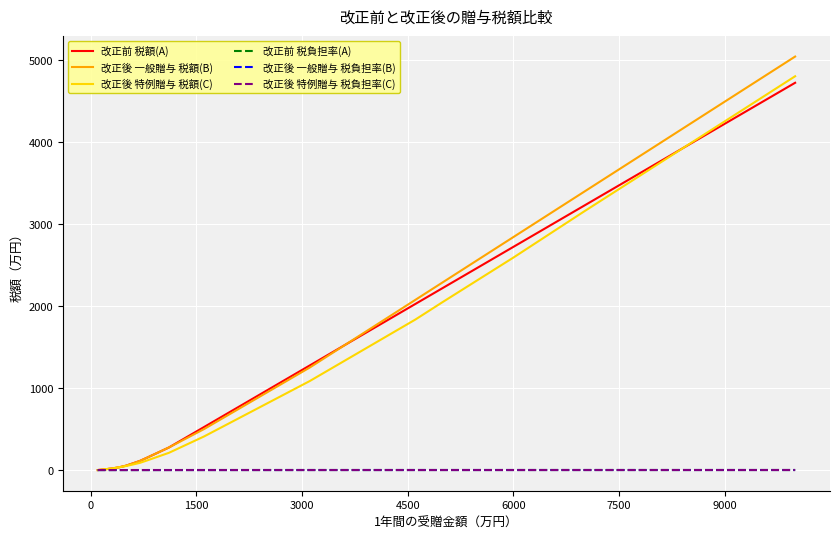

Which series has the widest spread of values?

改正後 一般贈与 税額(B)